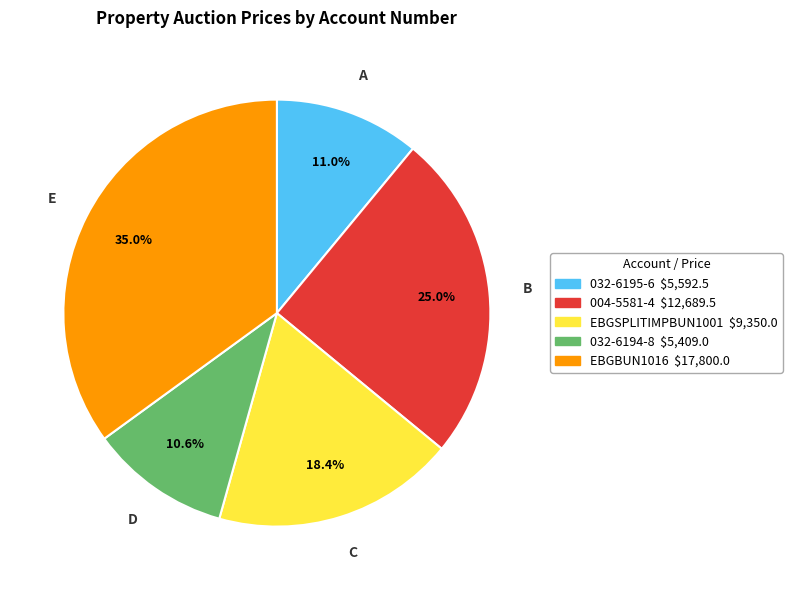

What is the ratio of the value at 004-5581-4 to the value at EBGBUN1016?

0.7